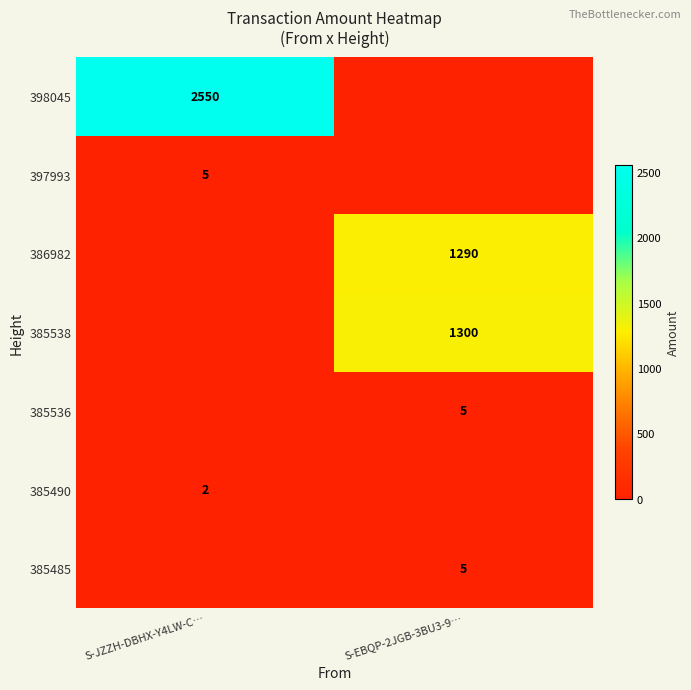

How many 398045 values are between 0 and 2550?

2